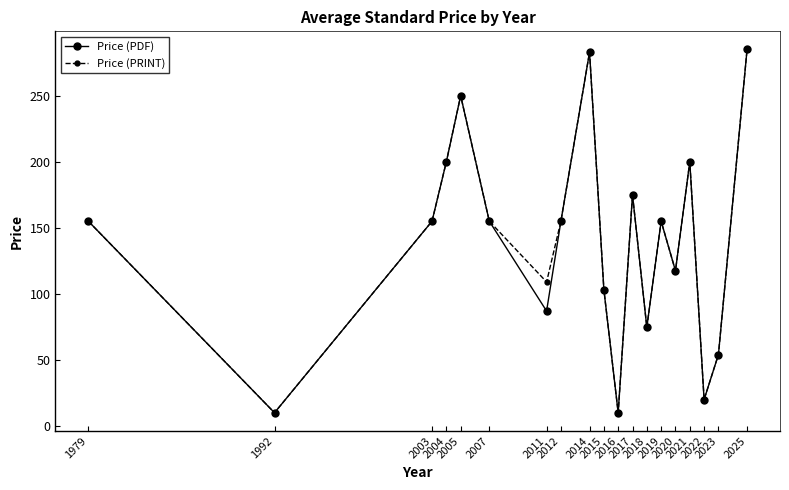

How many interior local valleys does the Price (PRINT) series have?

6